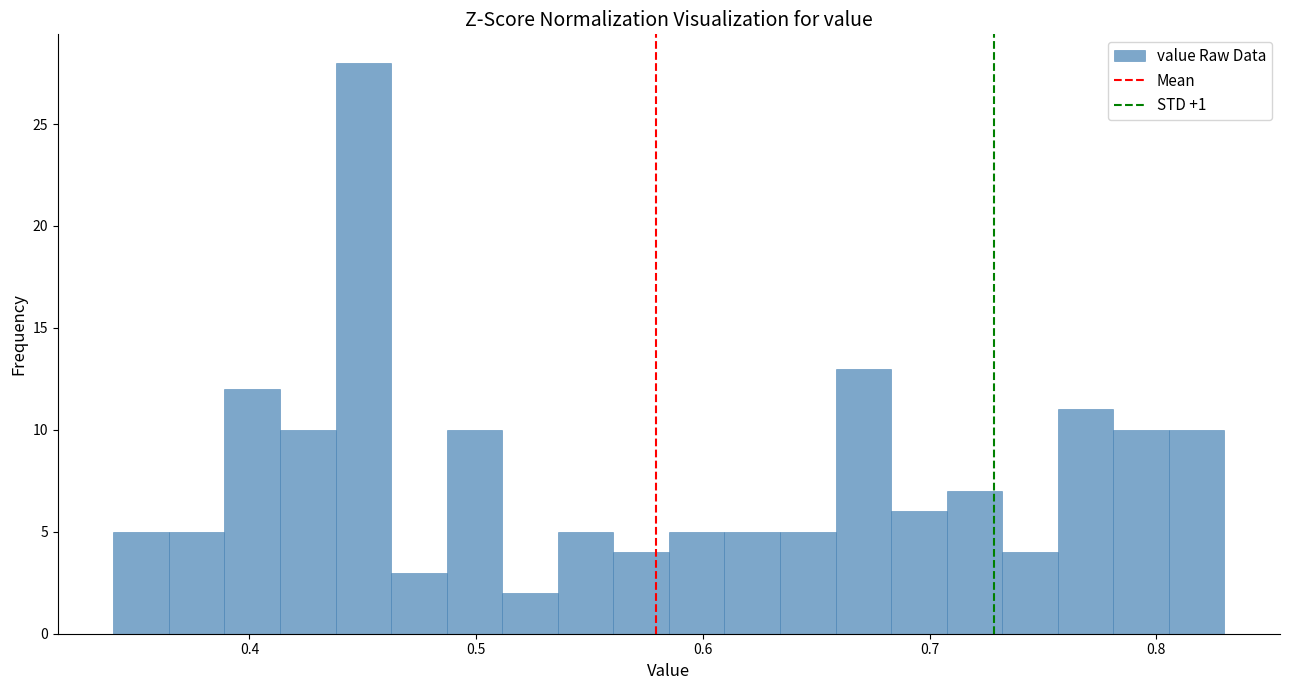

Read against the x-axis, roughly where is the centre of the tallest bar?

0.45